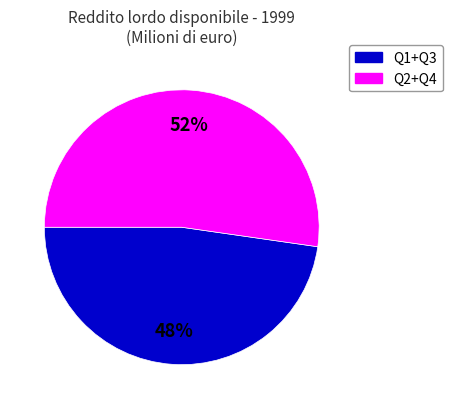

Which category has the smallest portion of the pie?

Q1+Q3